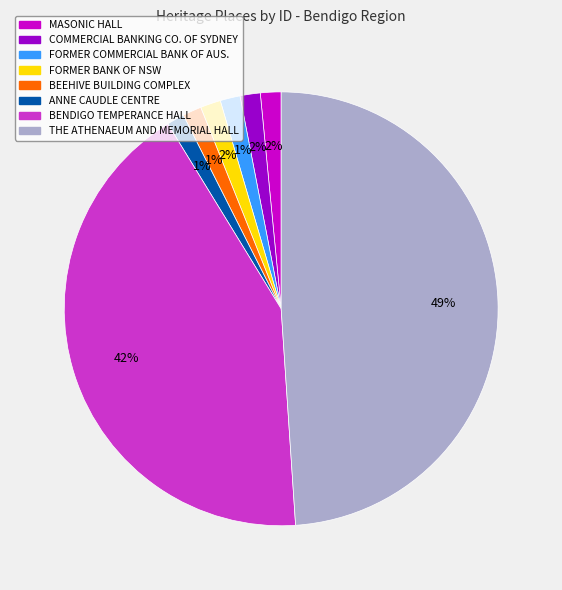

Does any single category account for the majority?

No